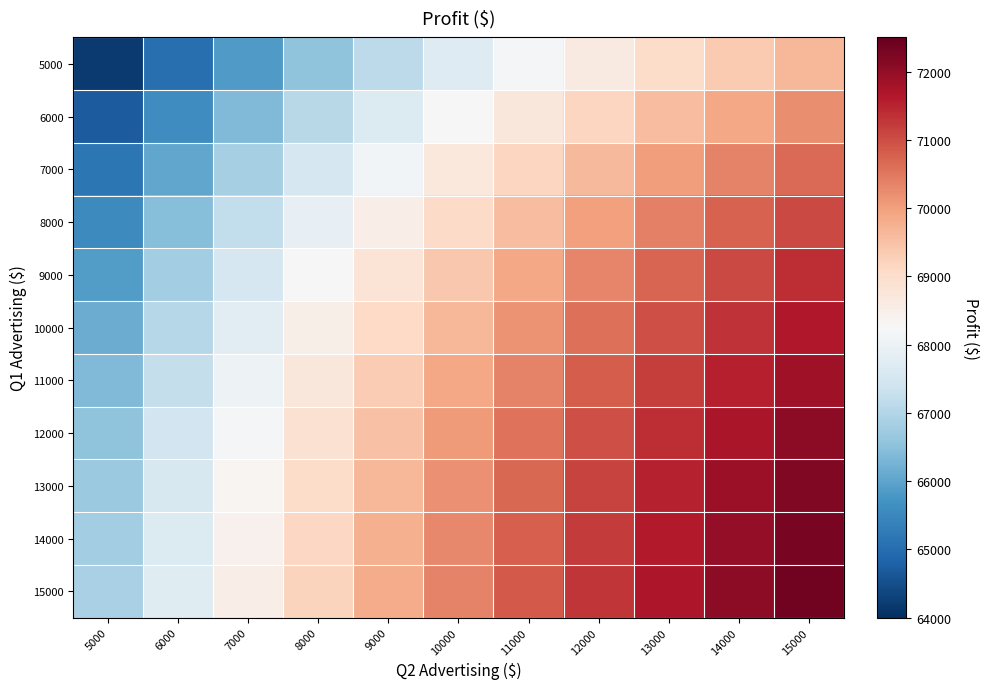

At which category is the sum across all series the highest?

15000